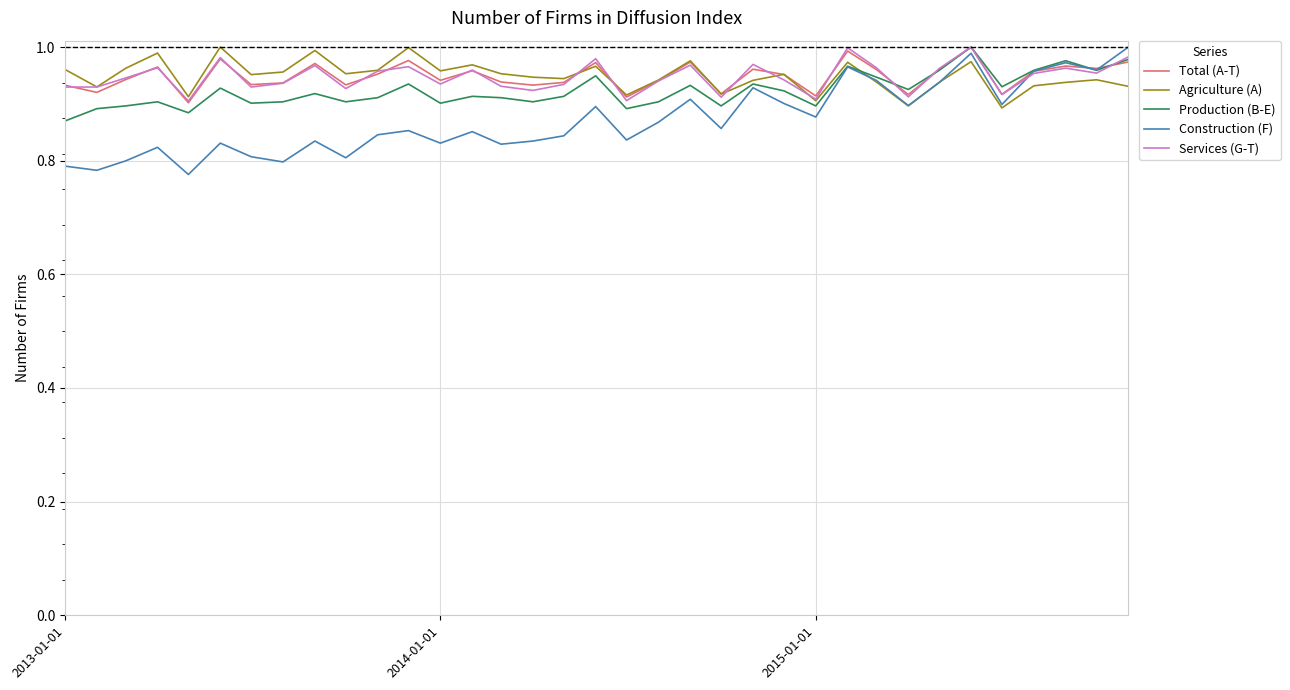

True or false: Construction (F) and Services (G-T) cross at least once.

True